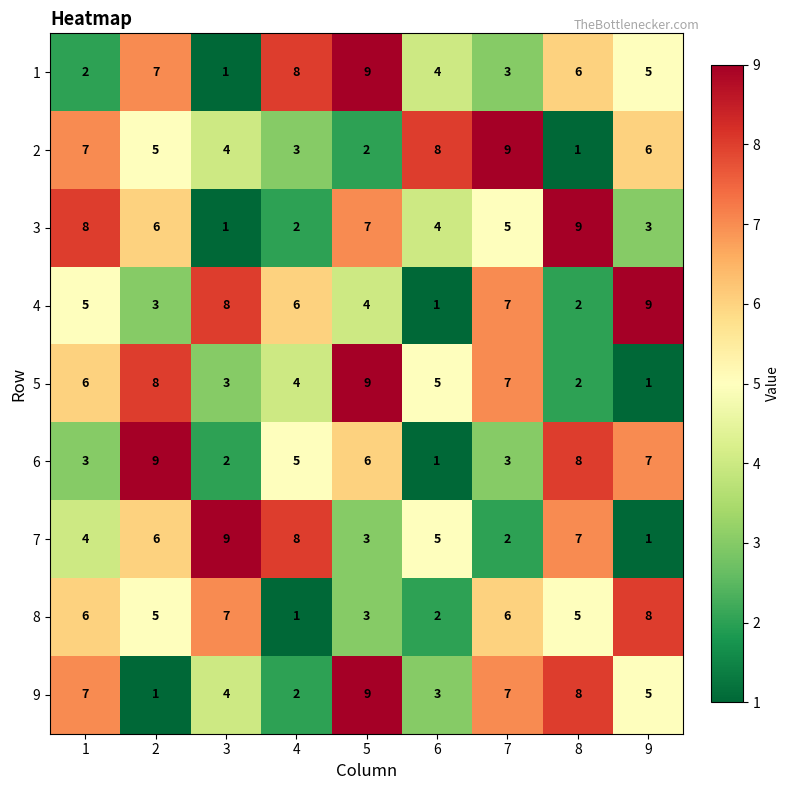

True or false: 5 has a value of 8 at 2.

True